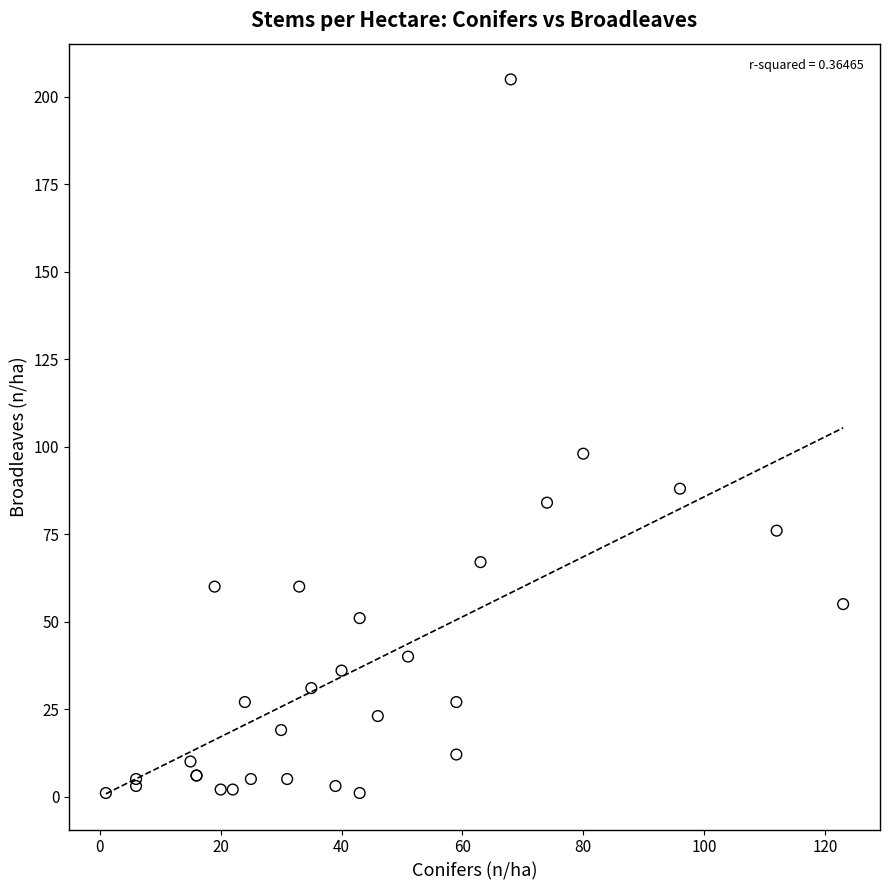

What Y value in the scatter plot is closest to 103?

98